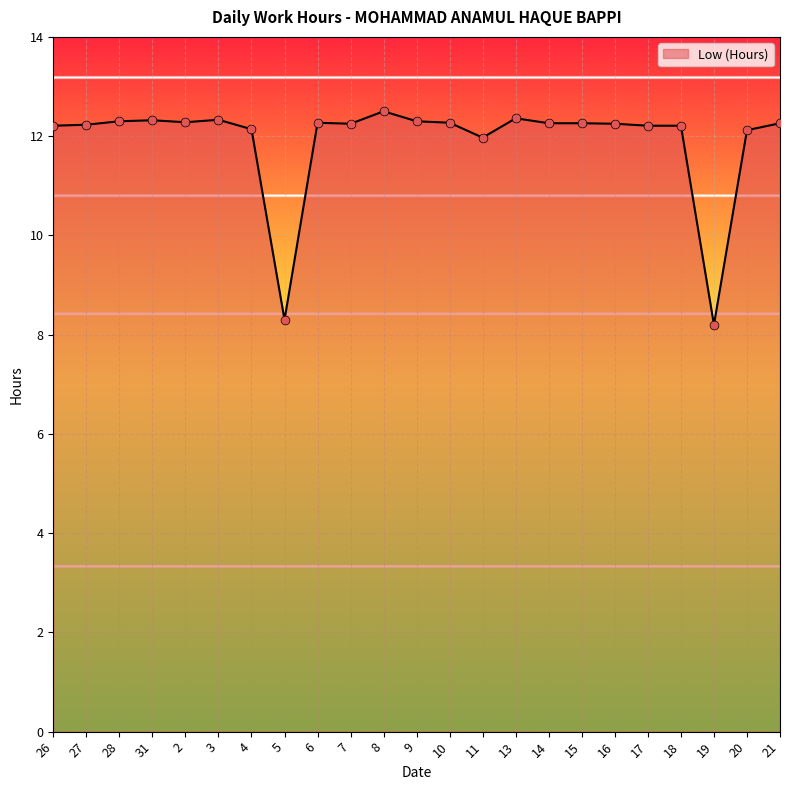

Approximately how many times larger is the value at 15 compared to 7?

1.0